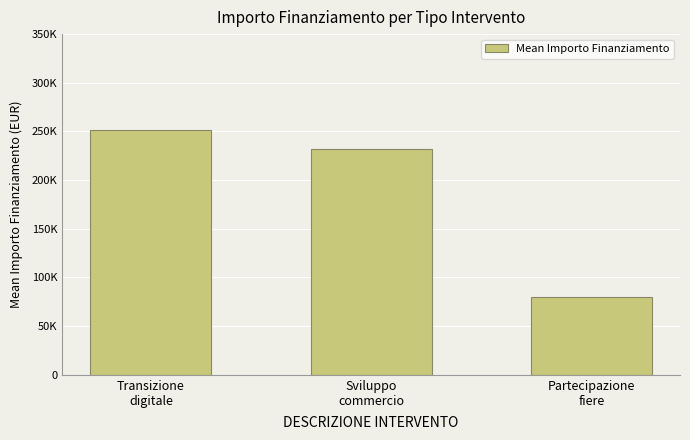

What is the label of the 2nd bar from the right?

Sviluppo
commercio